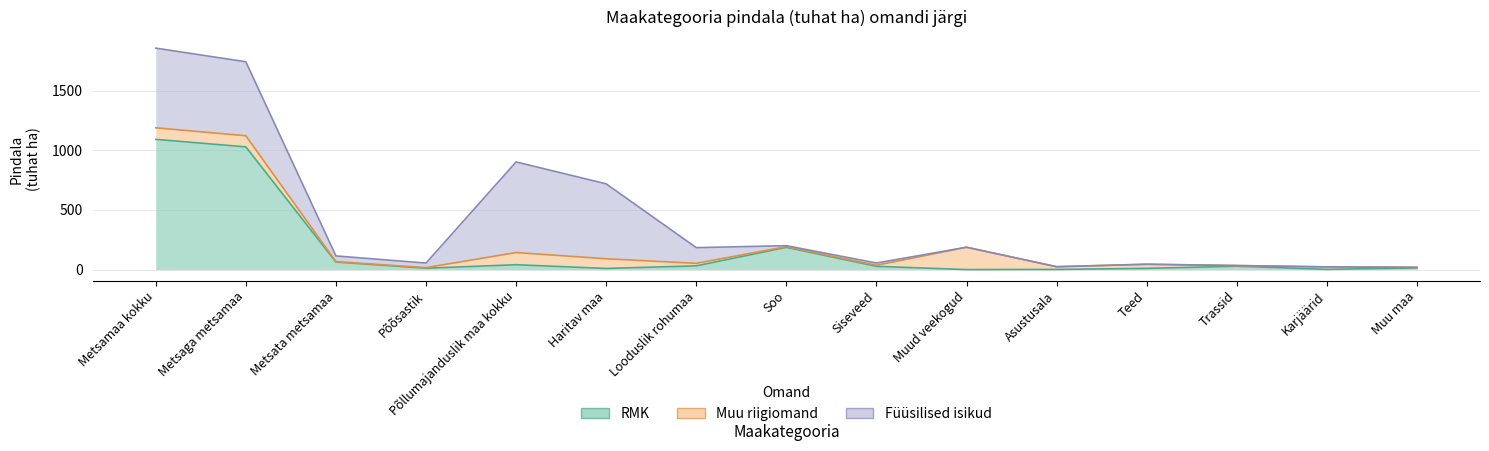

How many values in the Füüsilised isikud series exceed 18?

8